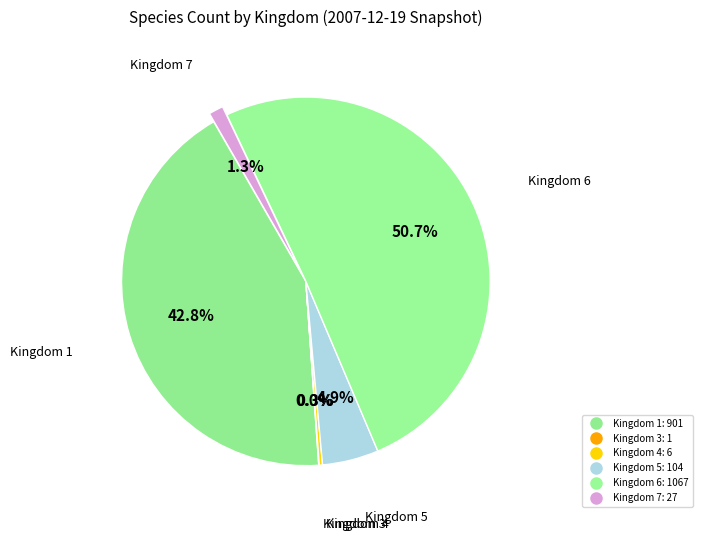

What is the total percentage of Kingdom 3 and Kingdom 6?

50.7%